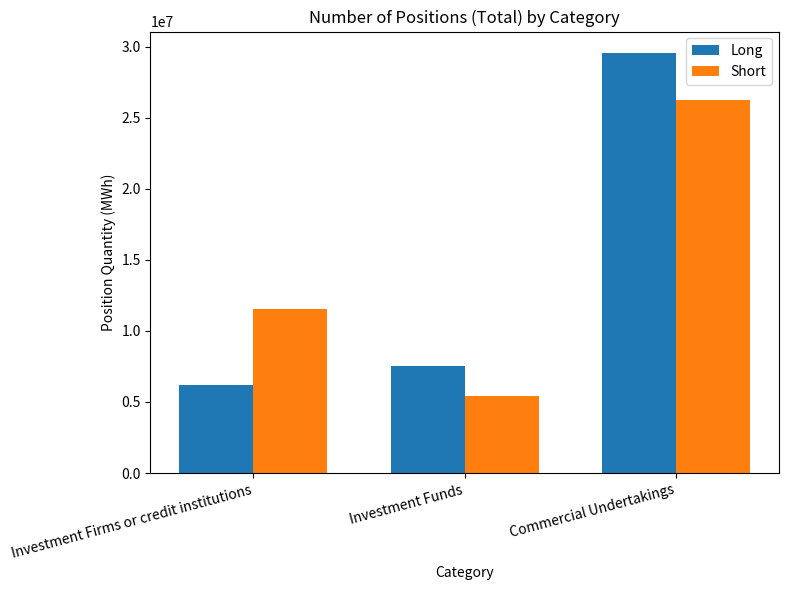

Is it true that Long equals 5124258 at Investment Funds?

False